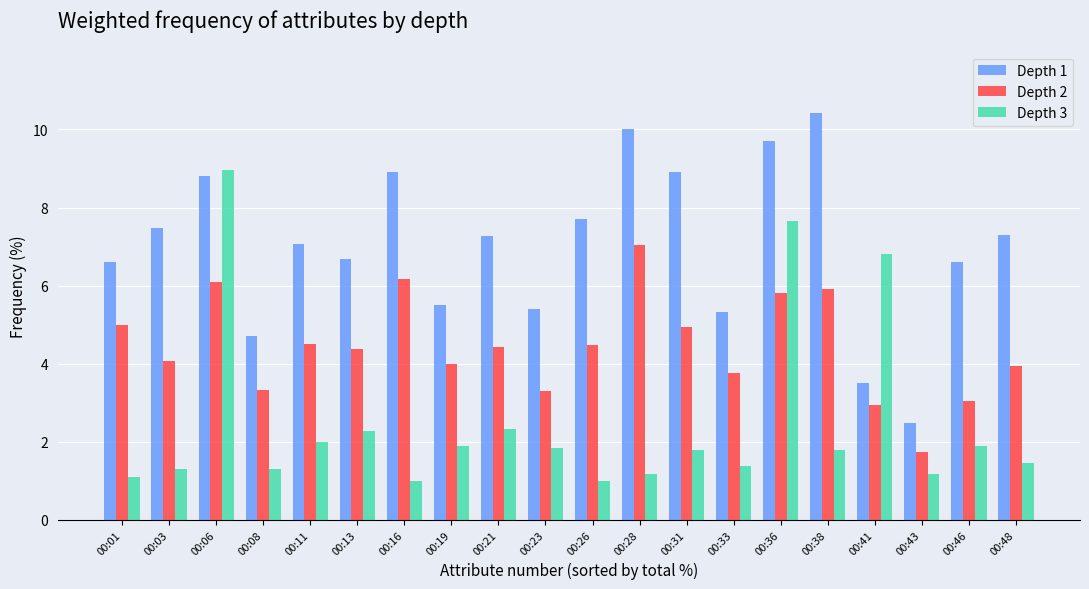

Rank the series by their maximum value, from lowest to highest.

Depth 2, Depth 3, Depth 1